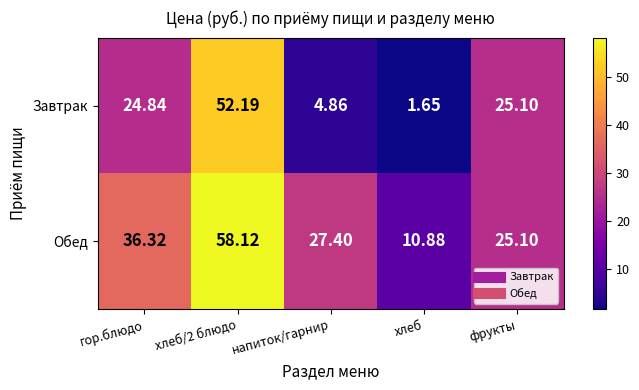

Which series has the largest total across all categories?

Обед